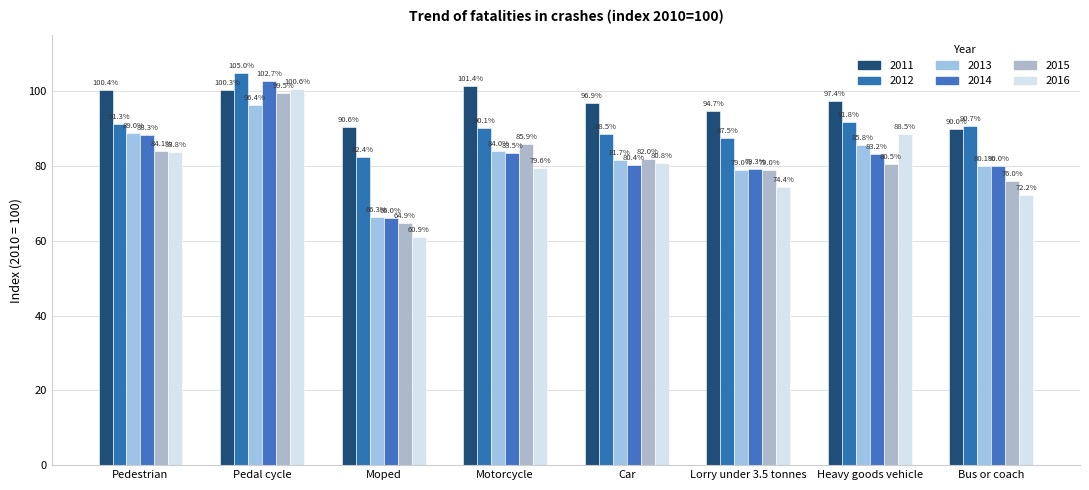

Which series has the largest total across all categories?

2011